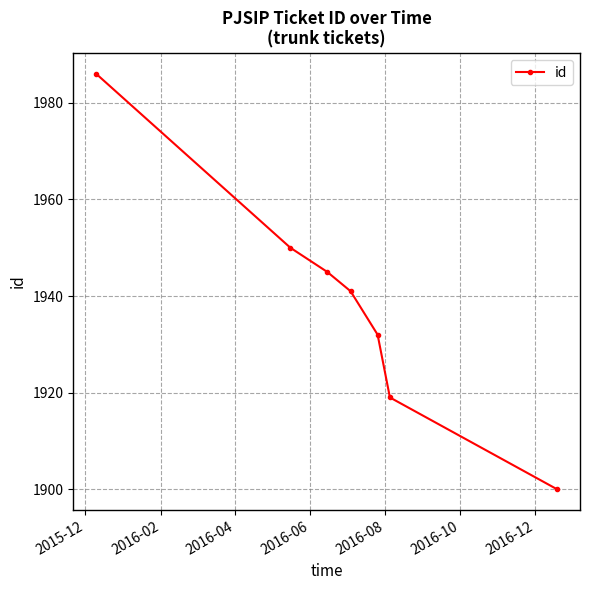

True or false: the data has more than 1 interior local peaks.

False